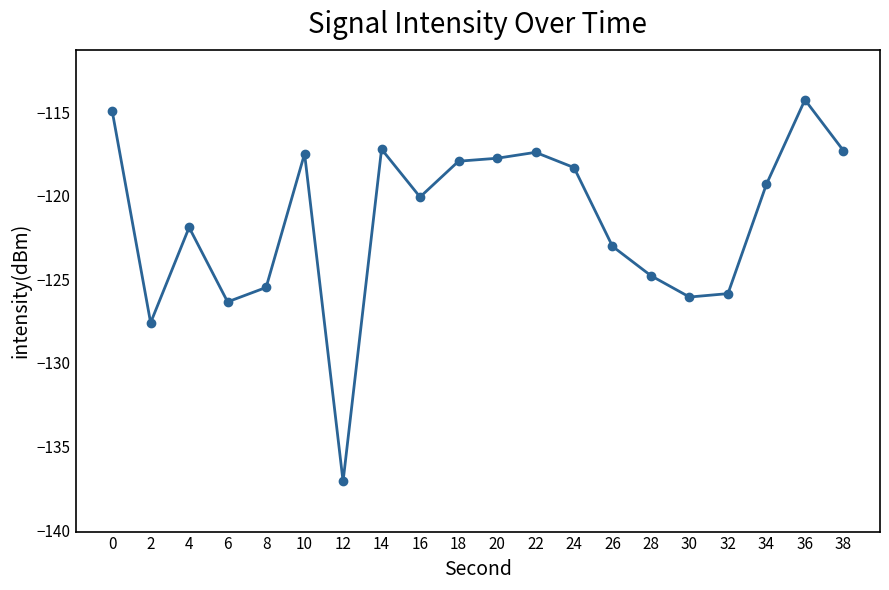

Is it true that the value at 32 is -125.9?

True